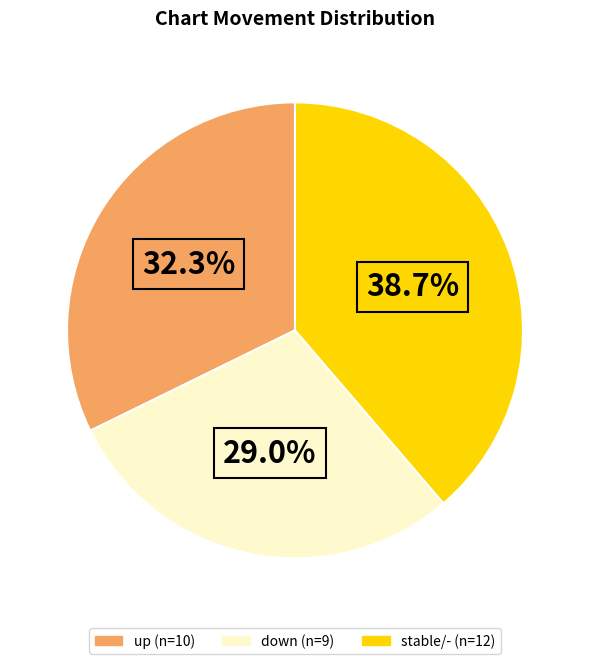

Is there any slice that represents more than half of the pie?

No